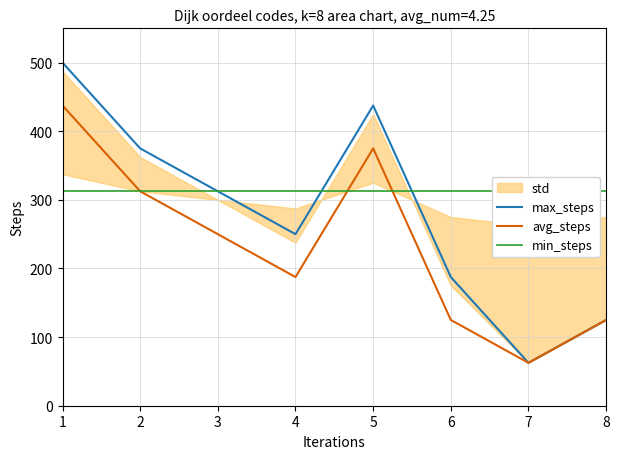

Which has a higher value, 1 or 7?

1